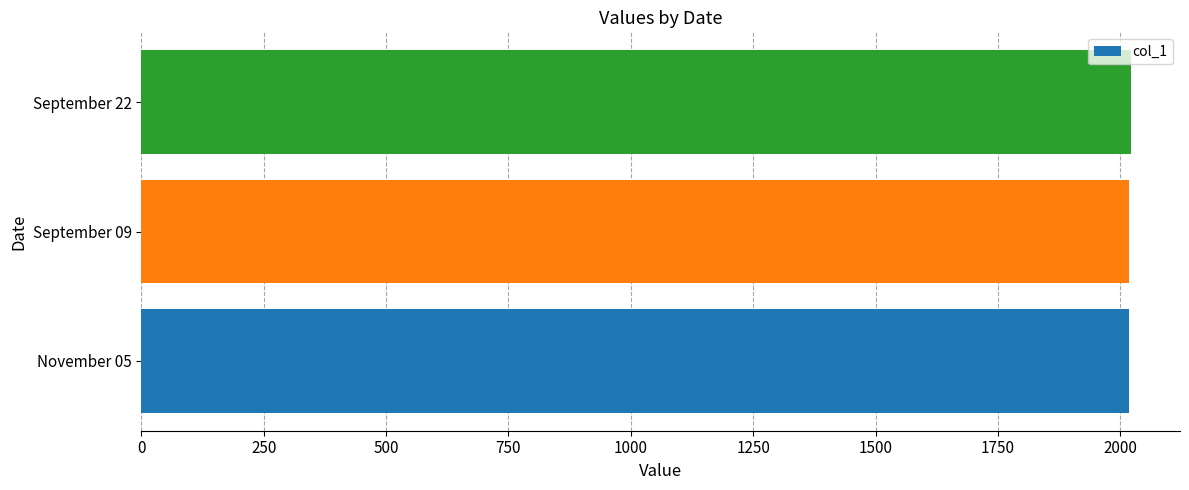

What is the maximum value shown in the chart?

2021